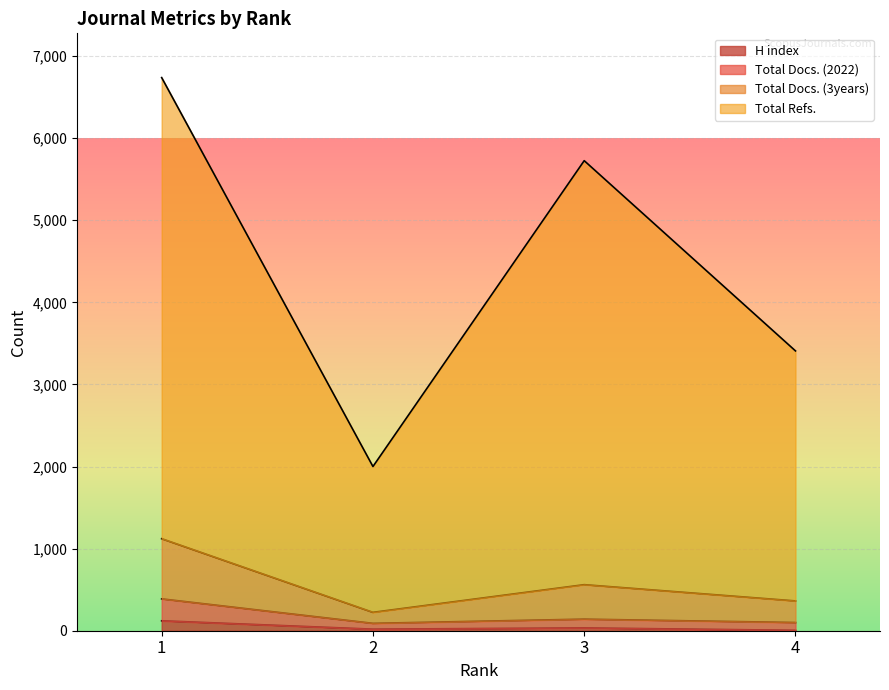

Reading right to left, transcribe all the data shown in this chart.

H index: 4=5	3=34	2=19	1=121
Total Docs. (2022): 4=100	3=141	2=90	1=388
Total Docs. (3years): 4=363	3=561	2=224	1=1121
Total Refs.: 4=3408	3=5725	2=2000	1=6737